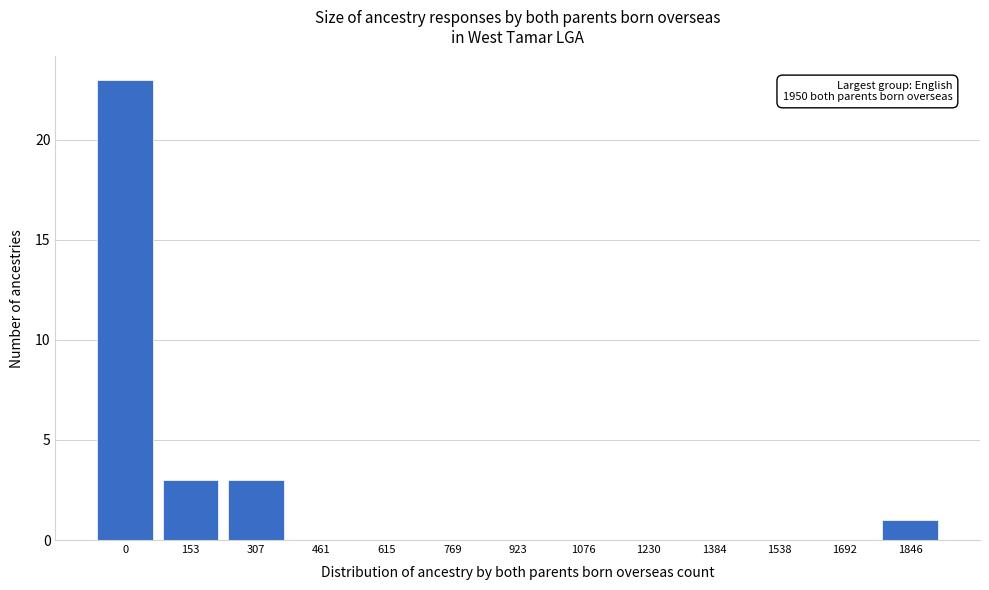

Reading left to right, transcribe all the data shown in this chart.

0=23	153=3	307=3	461=0	615=0	769=0	923=0	1076=0	1230=0	1384=0	1538=0	1692=0	1846=1